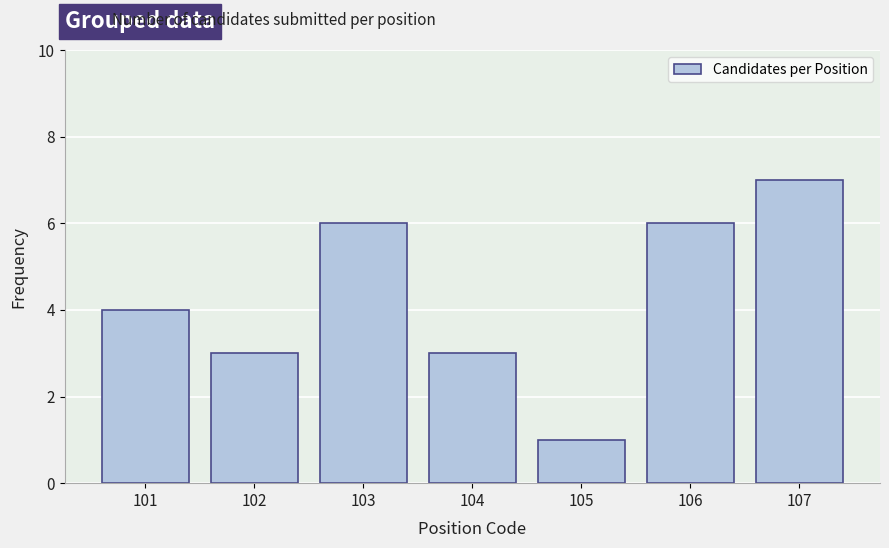

Reading right to left, transcribe all the data shown in this chart.

7	6	1	3	6	3	4